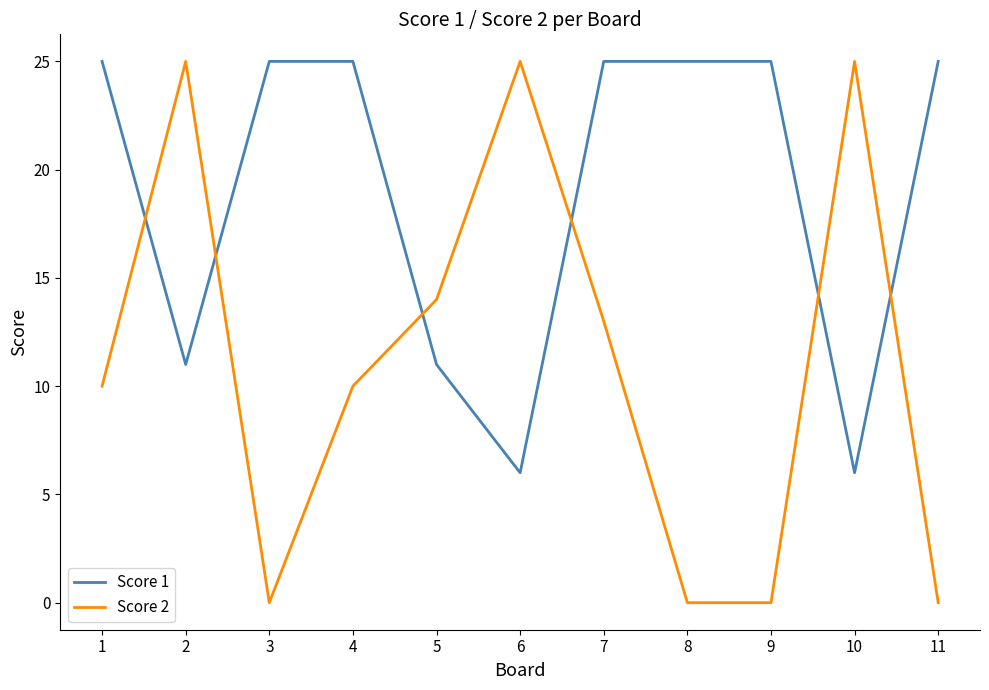

What is the total value across all series at 1?

35